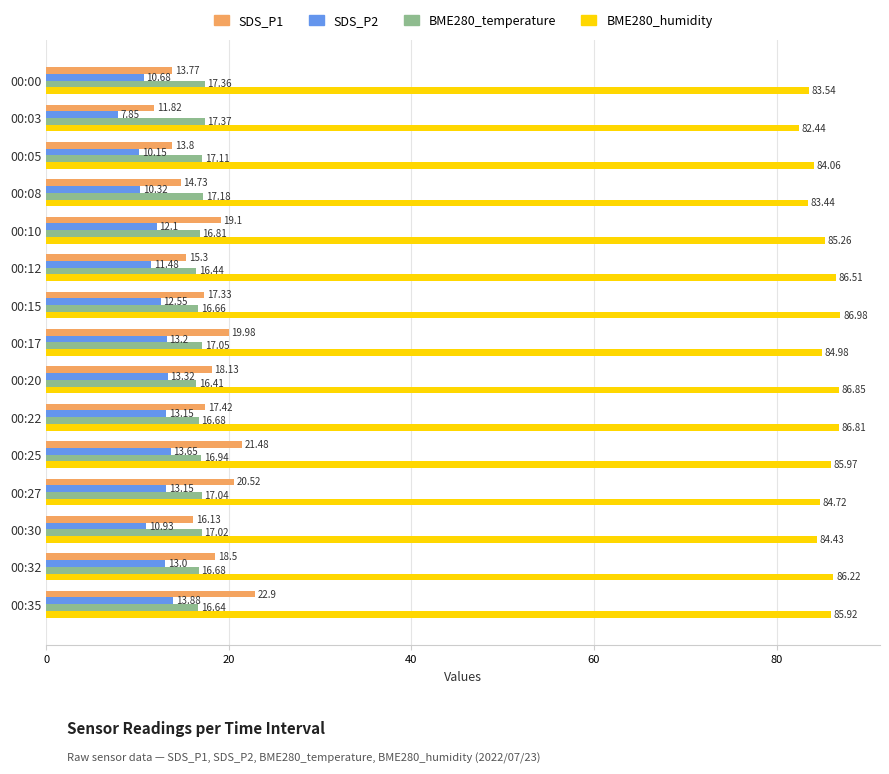

What is the total value across all series at 00:32?

134.4